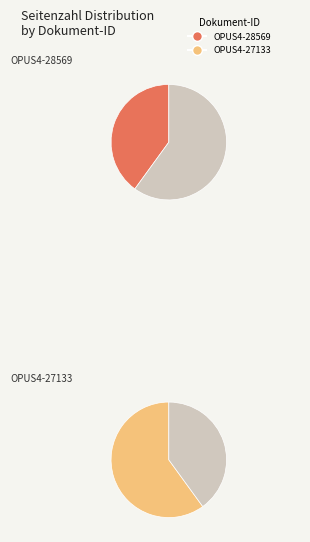

The OPUS4-28569 slice represents 51% of the pie. True or false?

False